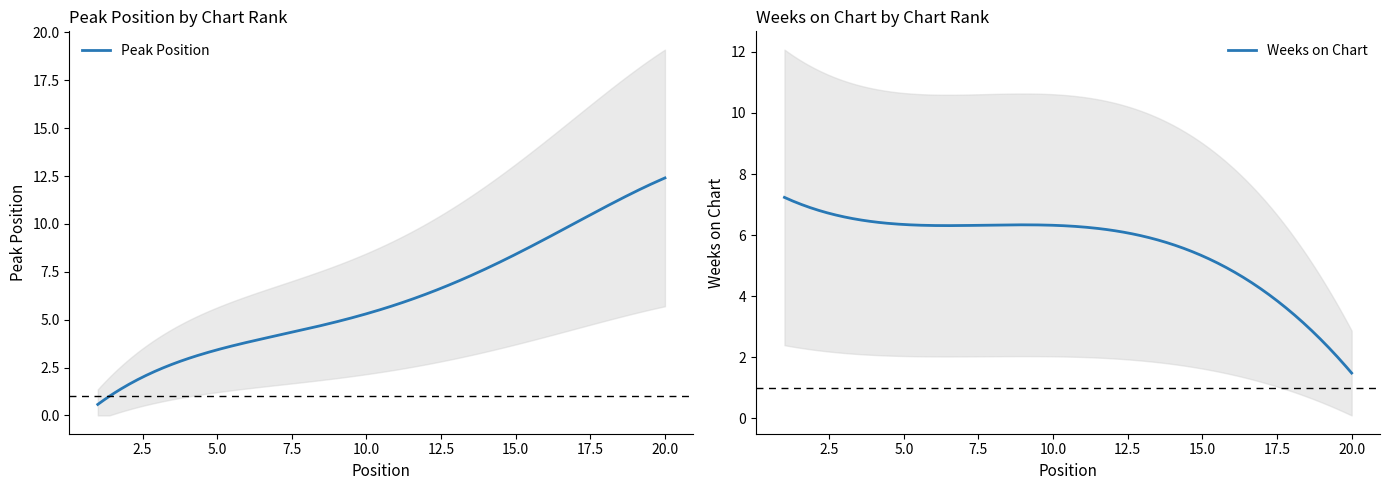

In Weeks on Chart, how many points are higher than both neighbors (excluding endpoints)?

1